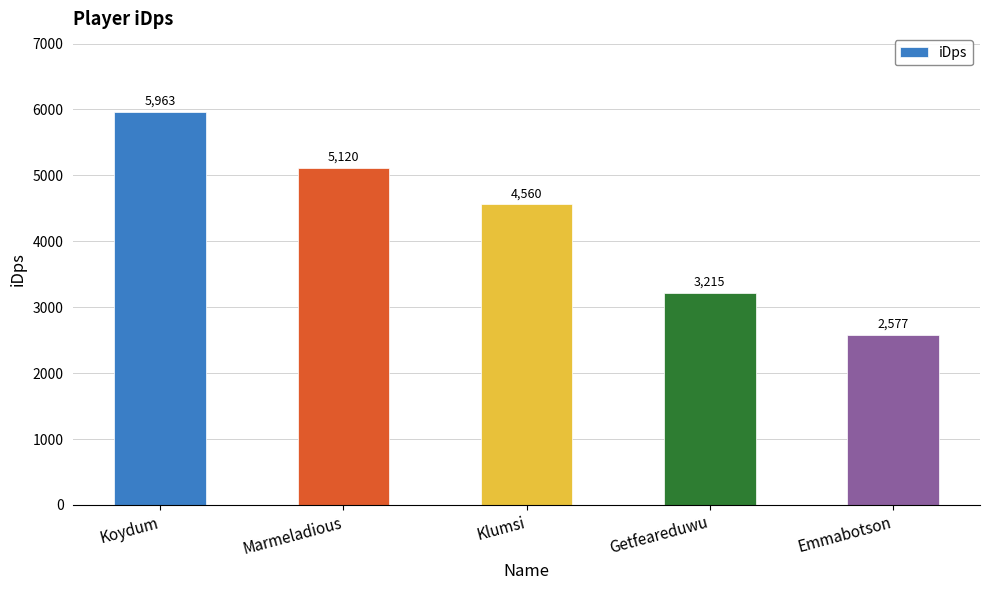

Which category has the lowest value across all series?

Emmabotson